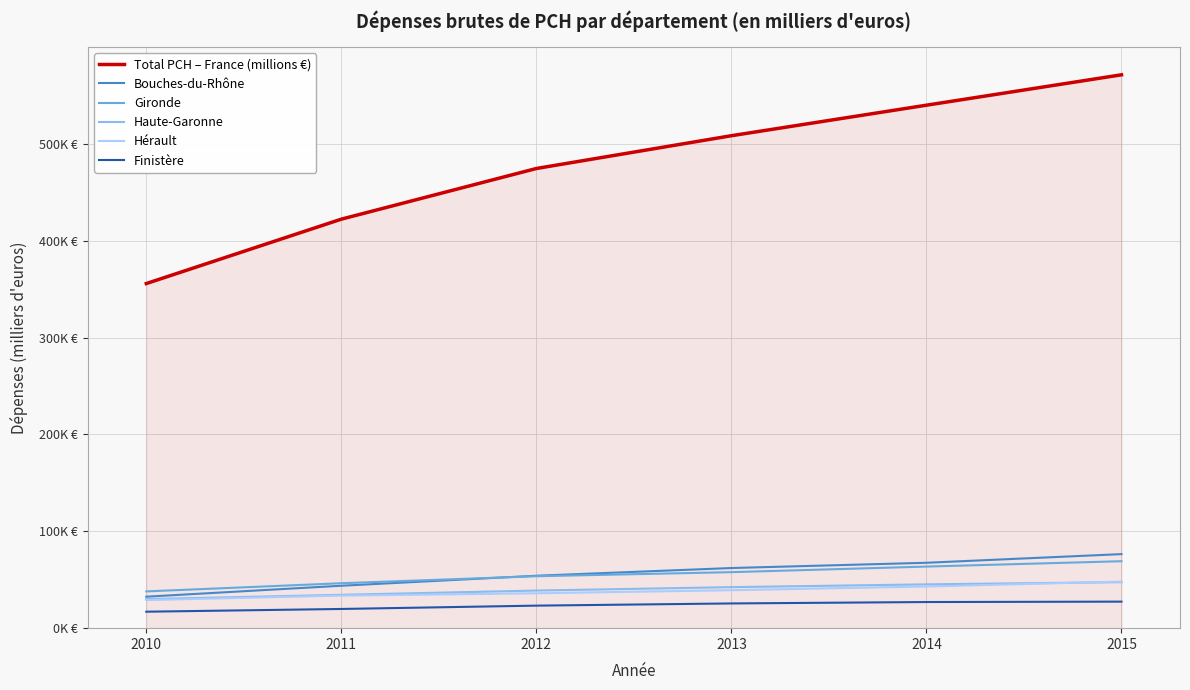

True or false: Gironde has more than 2 points higher than both neighbors.

False